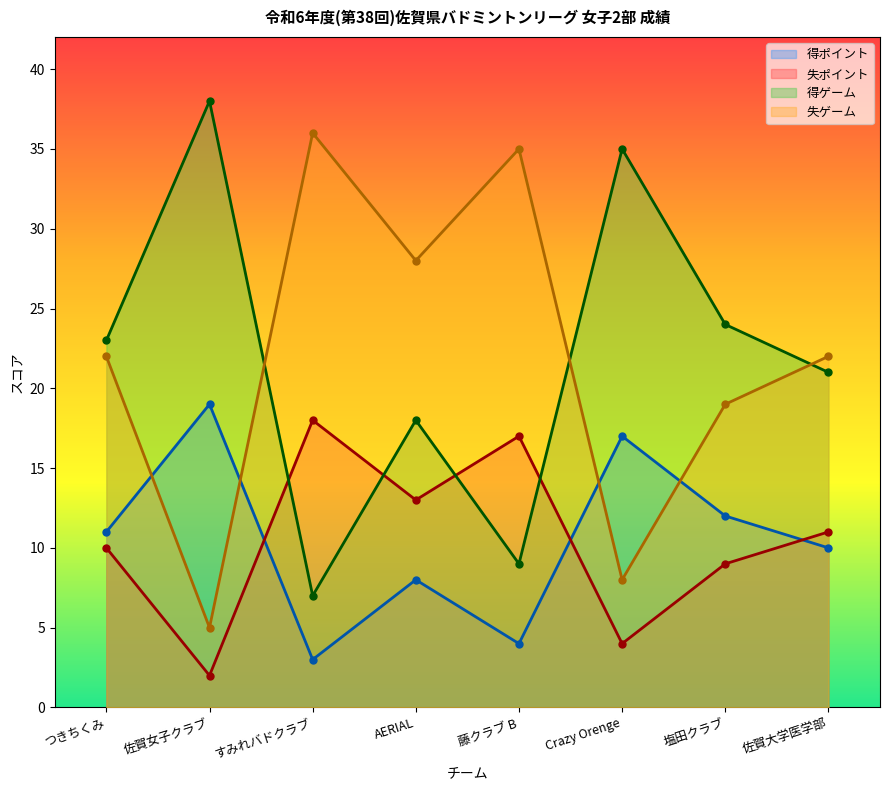

Which has a higher value, 塩田クラブ or つきちくみ?

塩田クラブ